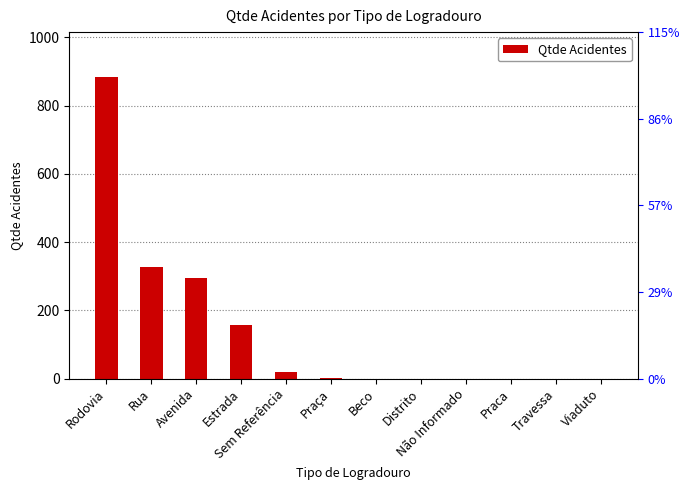

Rank the categories by value from lowest to highest.

Beco, Distrito, Não Informado, Praca, Travessa, Viaduto, Praça, Sem Referência, Estrada, Avenida, Rua, Rodovia